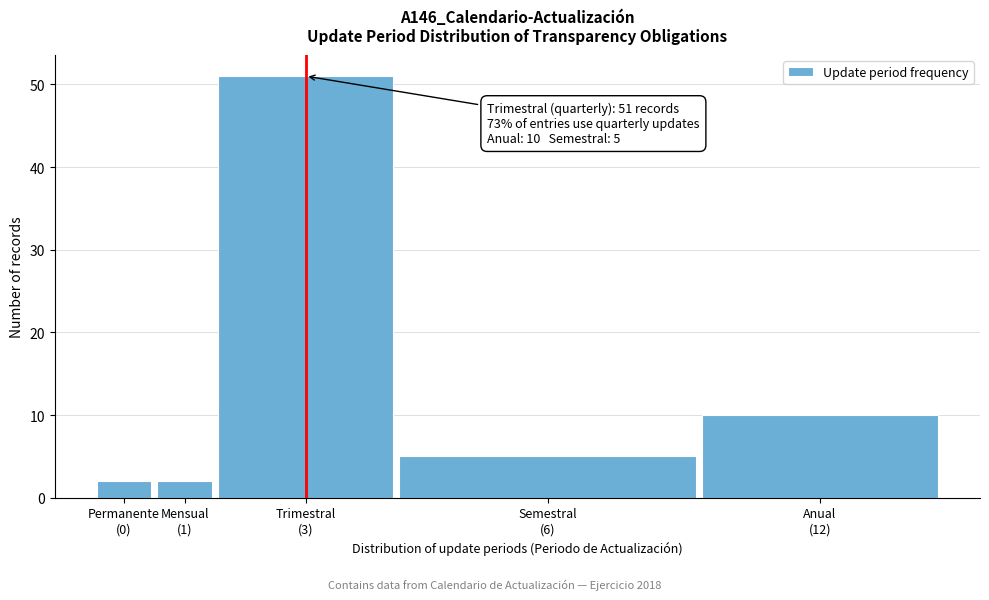

Reading right to left, transcribe all the data shown in this chart.

10	5	51	2	2